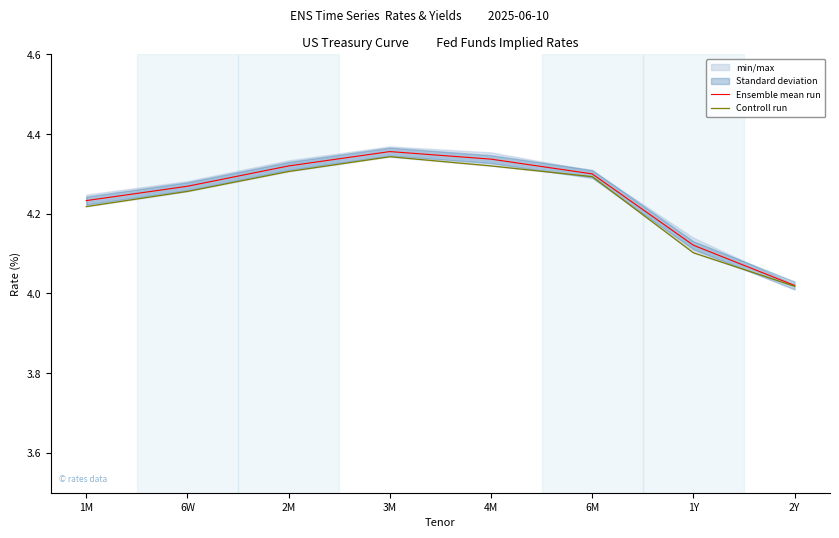

List the series in order of their overall mean, highest first.

Ensemble mean run, Controll run